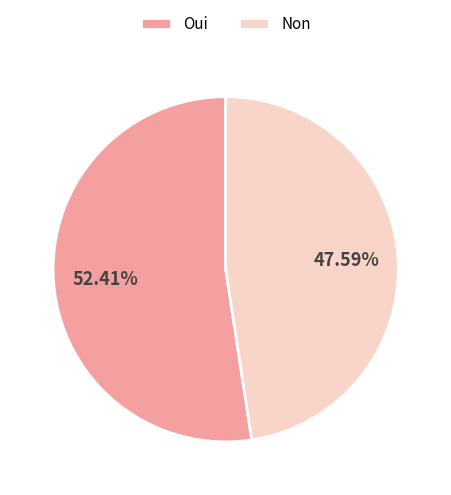

Combined, do Non and Oui account for over 50%?

Yes